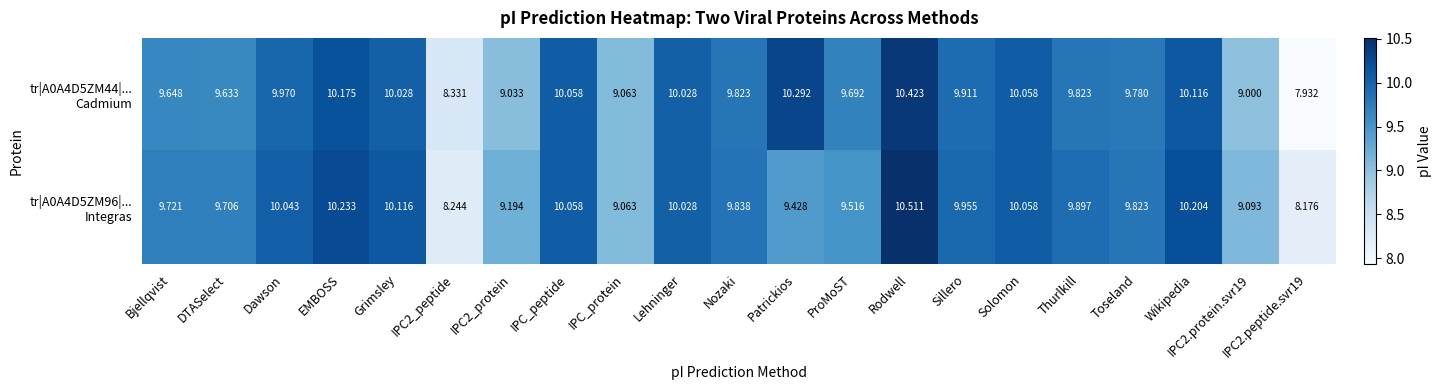

At which category does the chart reach its peak across all series?

Rodwell